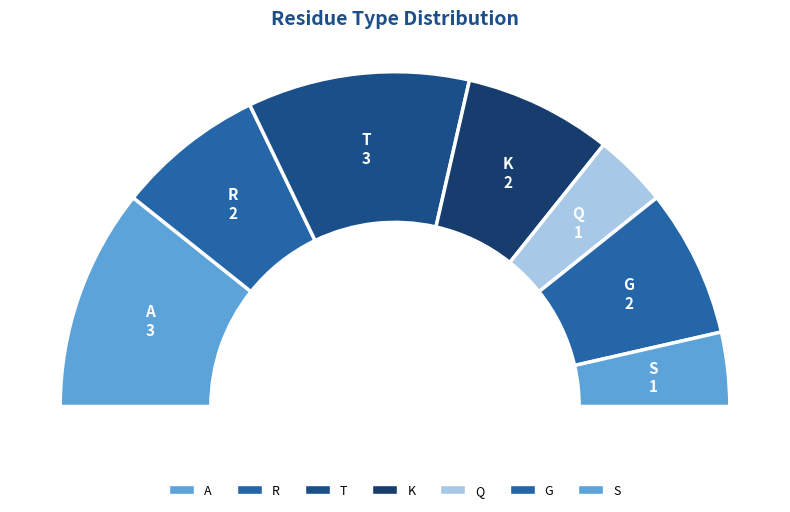

The T slice represents 11% of the pie. True or false?

False